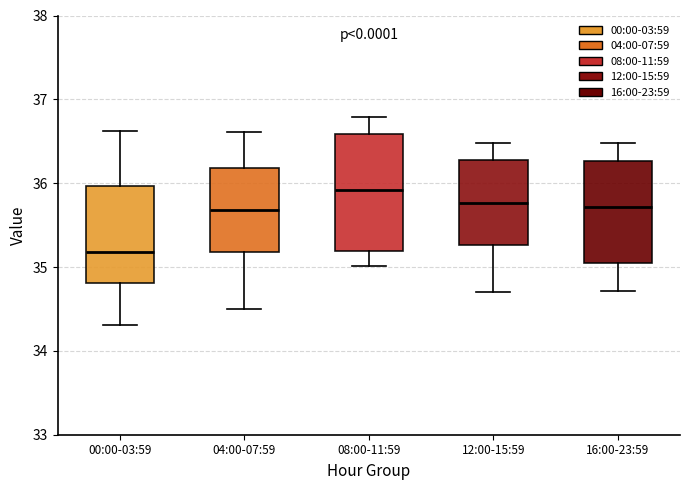

Reading left to right, read every box against the y-axis: the position of its median line, the range the box covers, and the ends of its whiskers. The values are not printed on the chart, so give them approximately, as read against the axis.

00:00-03:59: median 35.2, box 34.8 to 36.0, whiskers 34.3 to 36.6
04:00-07:59: median 35.7, box 35.2 to 36.2, whiskers 34.5 to 36.6
08:00-11:59: median 35.9, box 35.2 to 36.6, whiskers 35.0 to 36.8
12:00-15:59: median 35.8, box 35.3 to 36.3, whiskers 34.7 to 36.5
16:00-23:59: median 35.7, box 35.1 to 36.3, whiskers 34.7 to 36.5